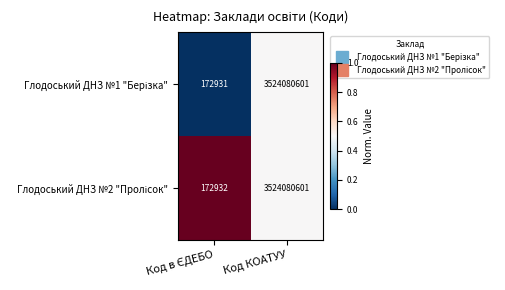

What is the smallest value displayed?

172931